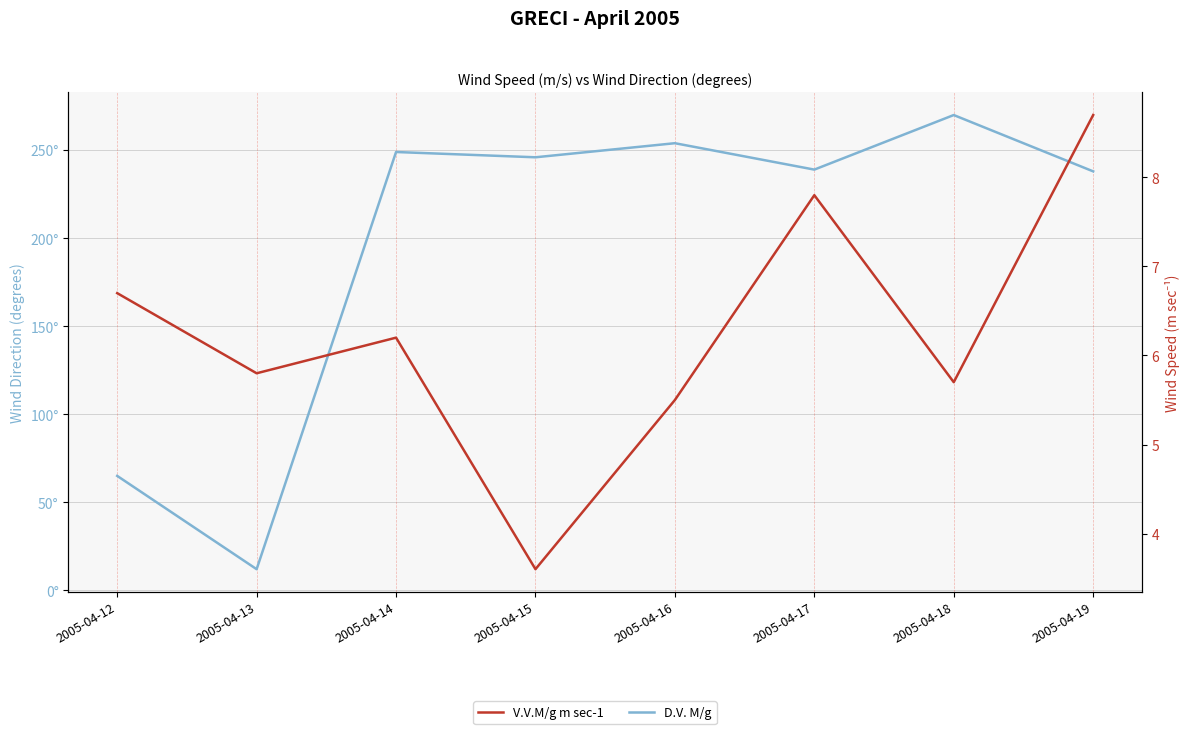

What is the value of the D.V. M/g point at the 4th from the left?

246.0